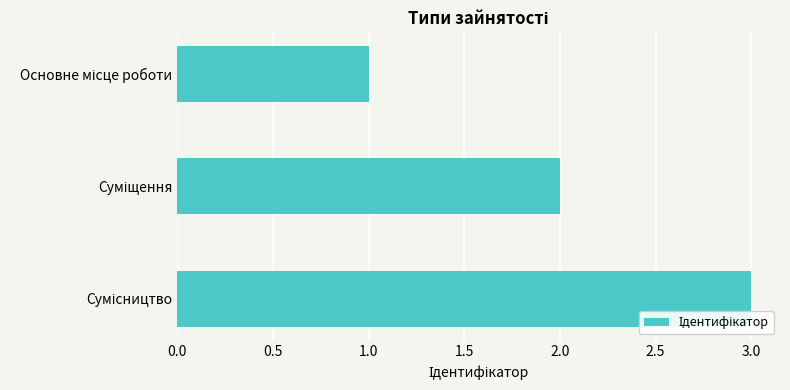

What is the greatest value displayed?

3